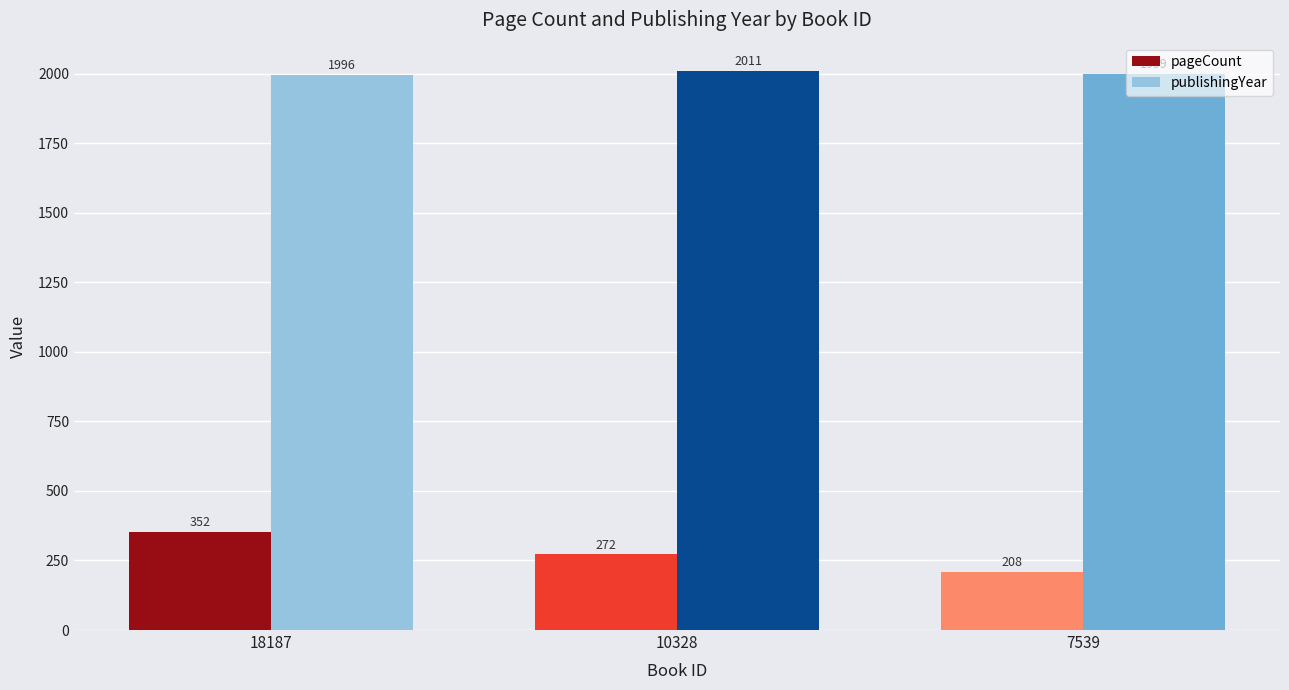

Where does the pageCount series first go above 272?

18187